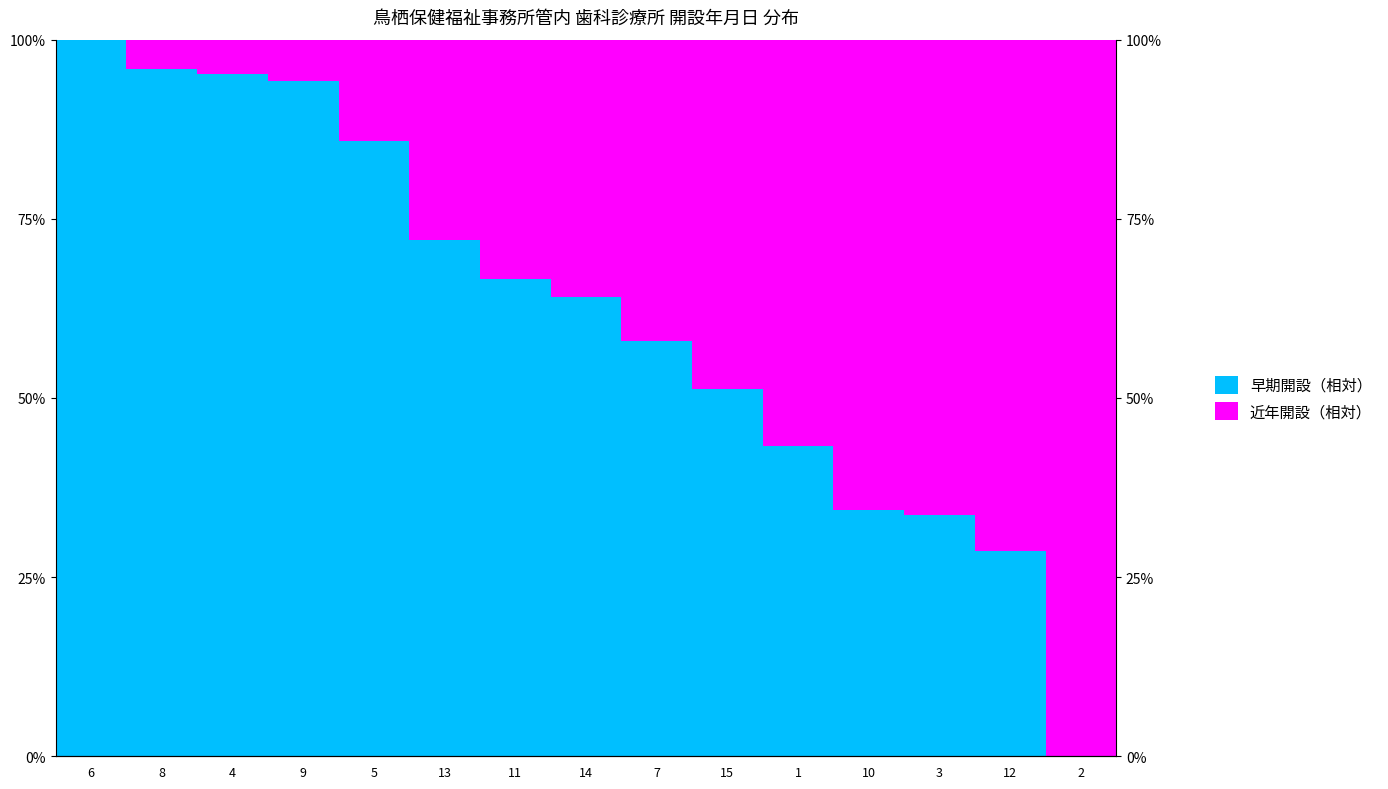

What is the sum of the 早期開設（相対） values at 5 and 9?

180.0